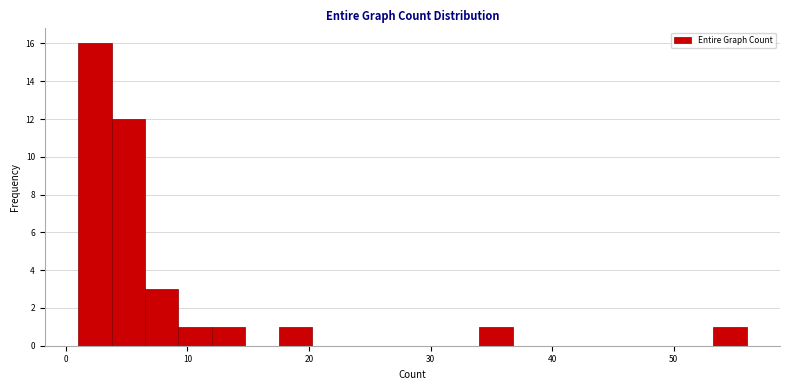

Read against the x-axis, roughly where is the centre of the tallest bar?

2